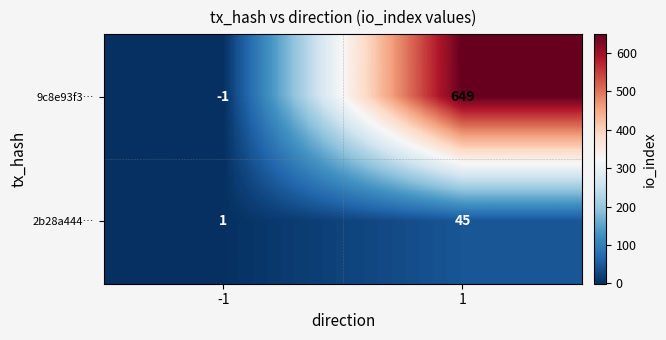

What is the sum of all 9c8e93f3… values?

648